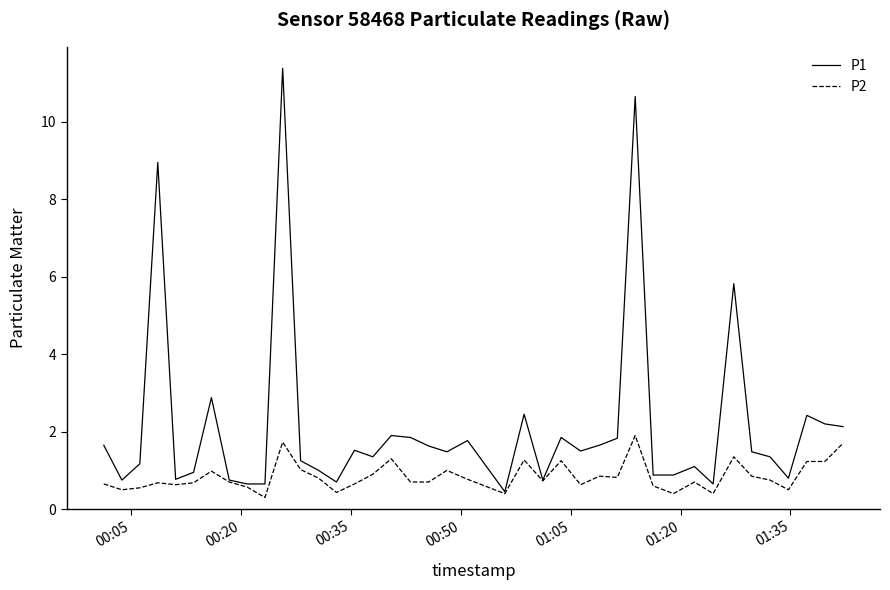

List the series in order of their overall mean, highest first.

P1, P2